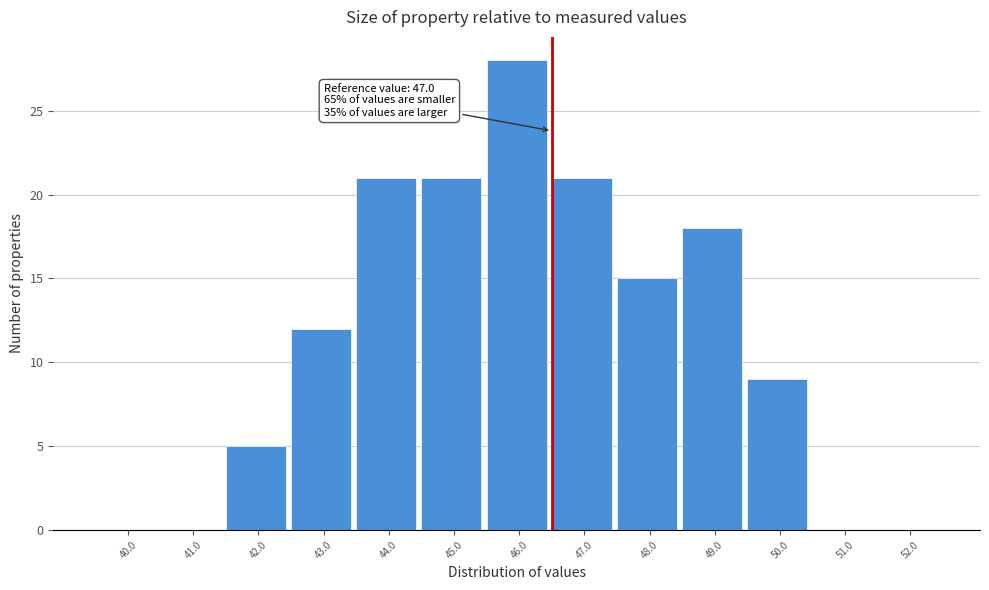

Reading left to right, transcribe all the data shown in this chart.

40.0=0	41.0=0	42.0=5	43.0=12	44.0=21	45.0=21	46.0=28	47.0=21	48.0=15	49.0=18	50.0=9	51.0=0	52.0=0